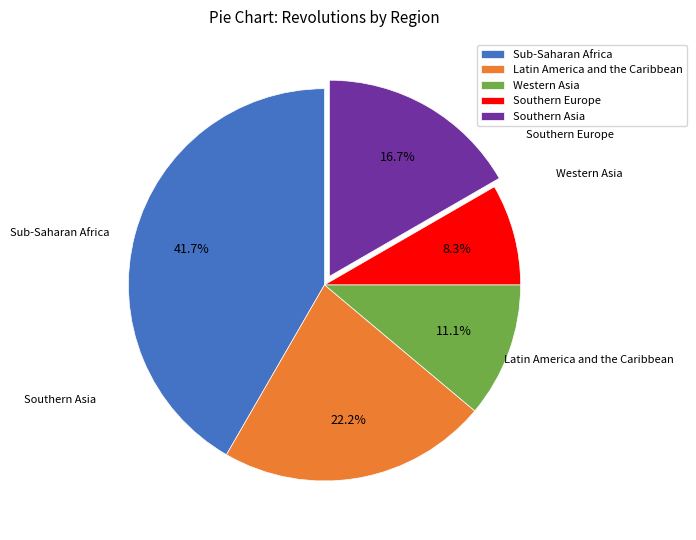

Is the sum of Sub-Saharan Africa and Southern Asia greater than half?

Yes